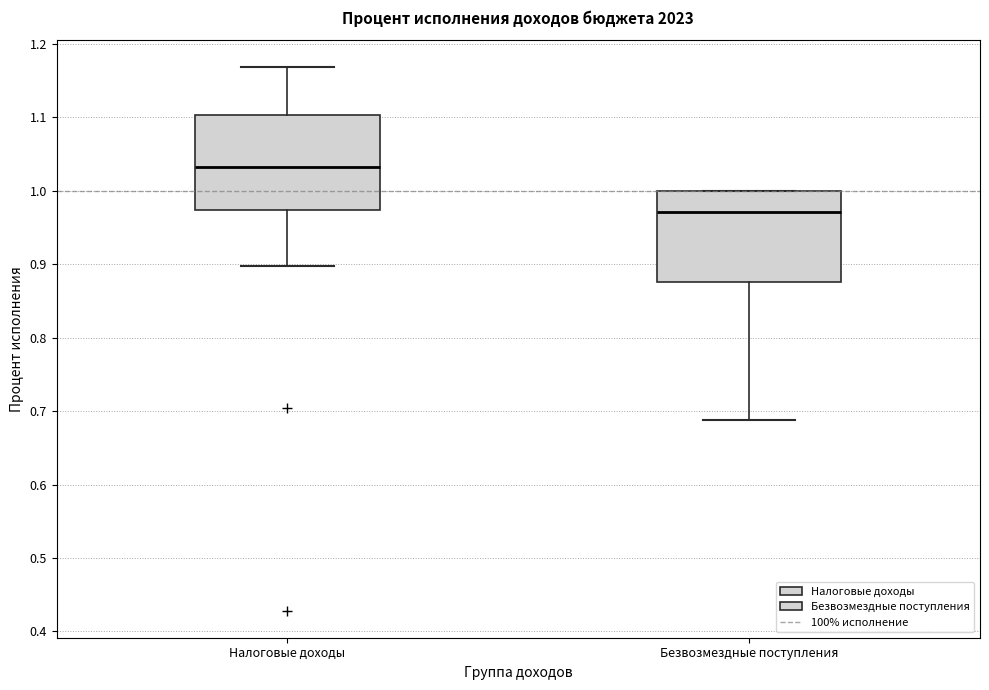

Where does the median line of the box for Безвозмездные поступления sit on the y-axis? The values are not printed on the chart, so give them approximately, as read against the axis.

0.97